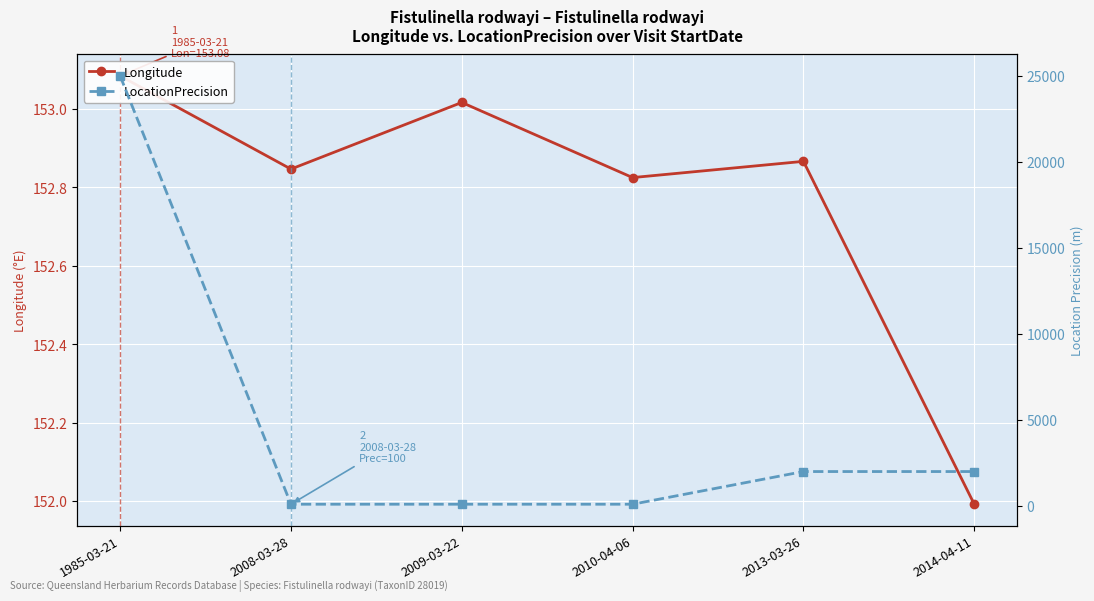

What value does the LocationPrecision series have at 2013-03-26?

2000.0